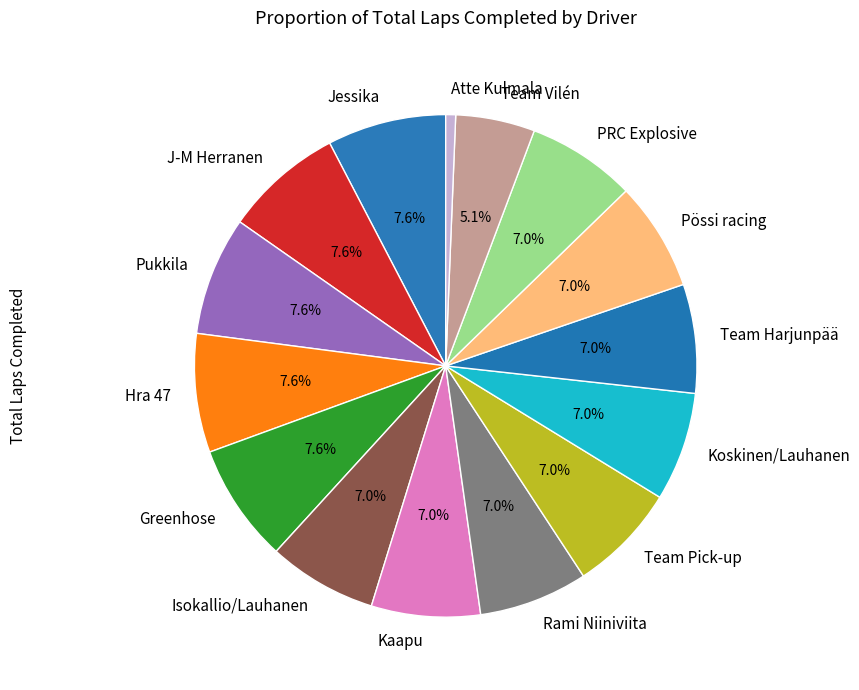

Which slice is the smallest?

Atte Kulmala